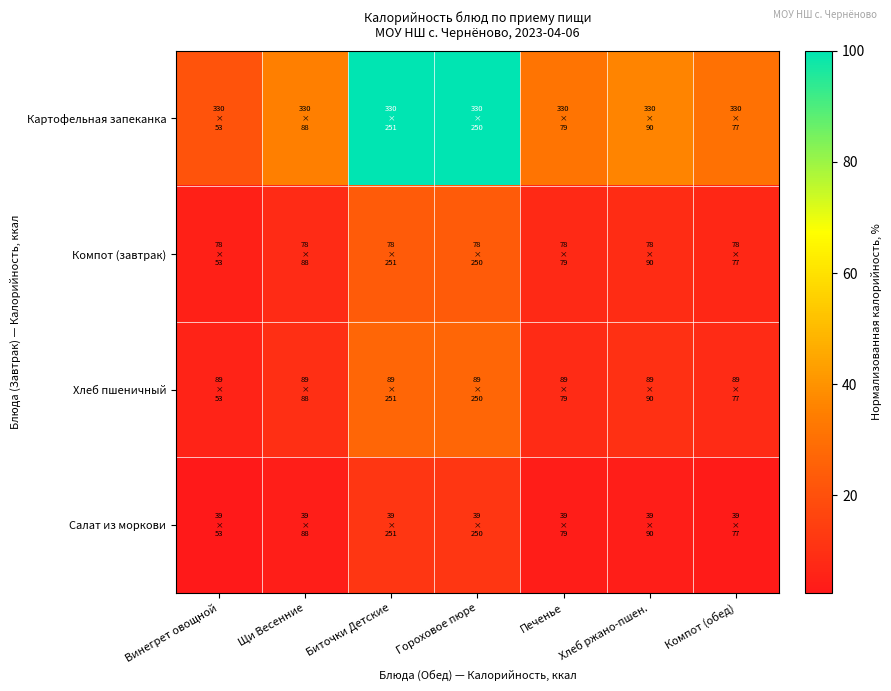

Rank the series by their maximum value, from lowest to highest.

Салат из моркови, Компот (завтрак), Хлеб пшеничный, Картофельная запеканка